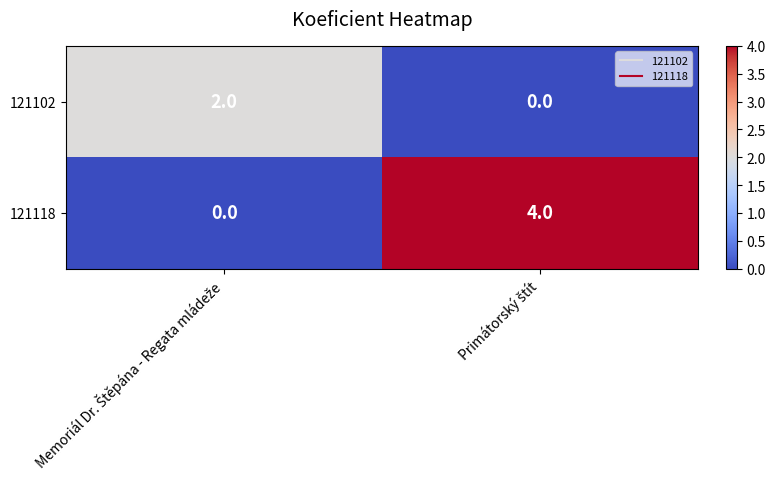

What is the difference between the maximum and minimum values in the 121118 series?

4